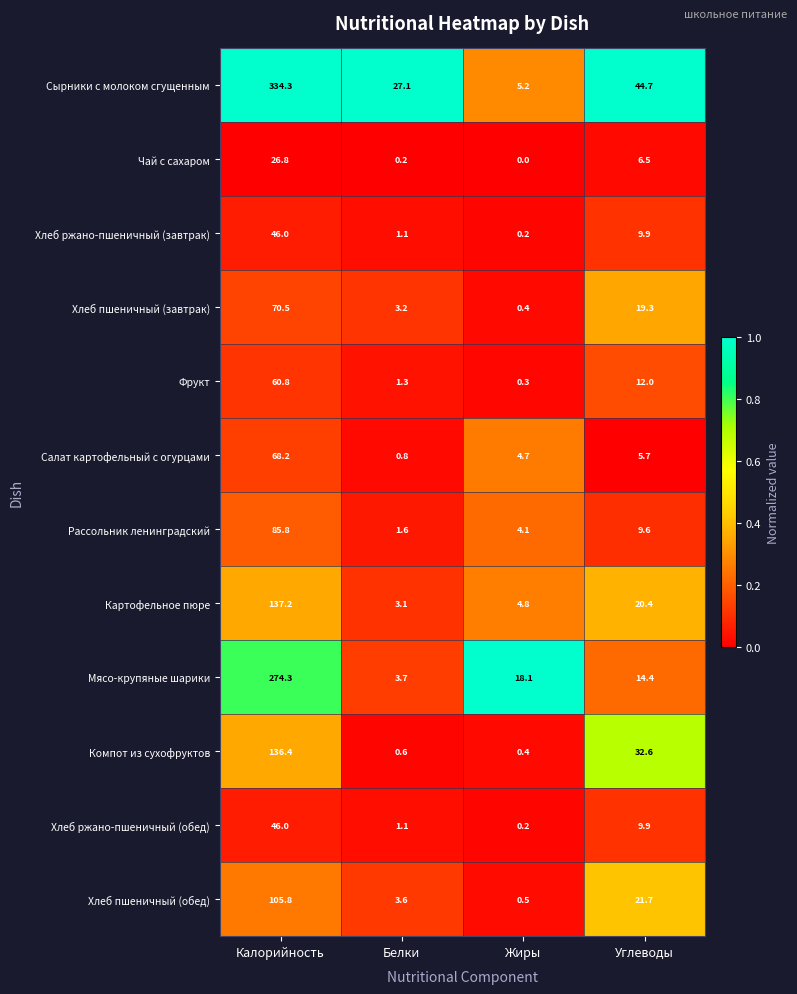

Rank the categories by Салат картофельный с огурцами value from highest to lowest.

Калорийность, Углеводы, Жиры, Белки